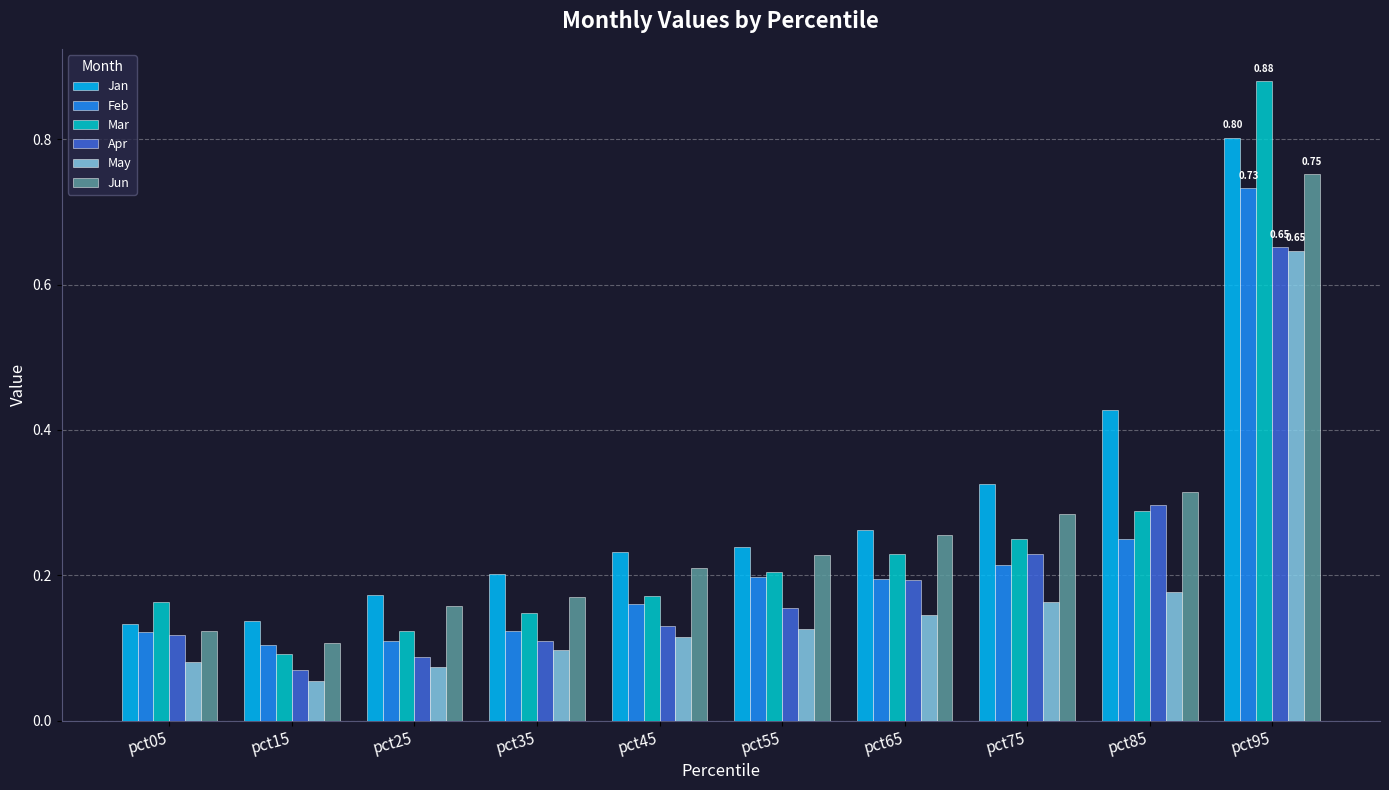

Which series has the largest range (max minus min)?

Mar